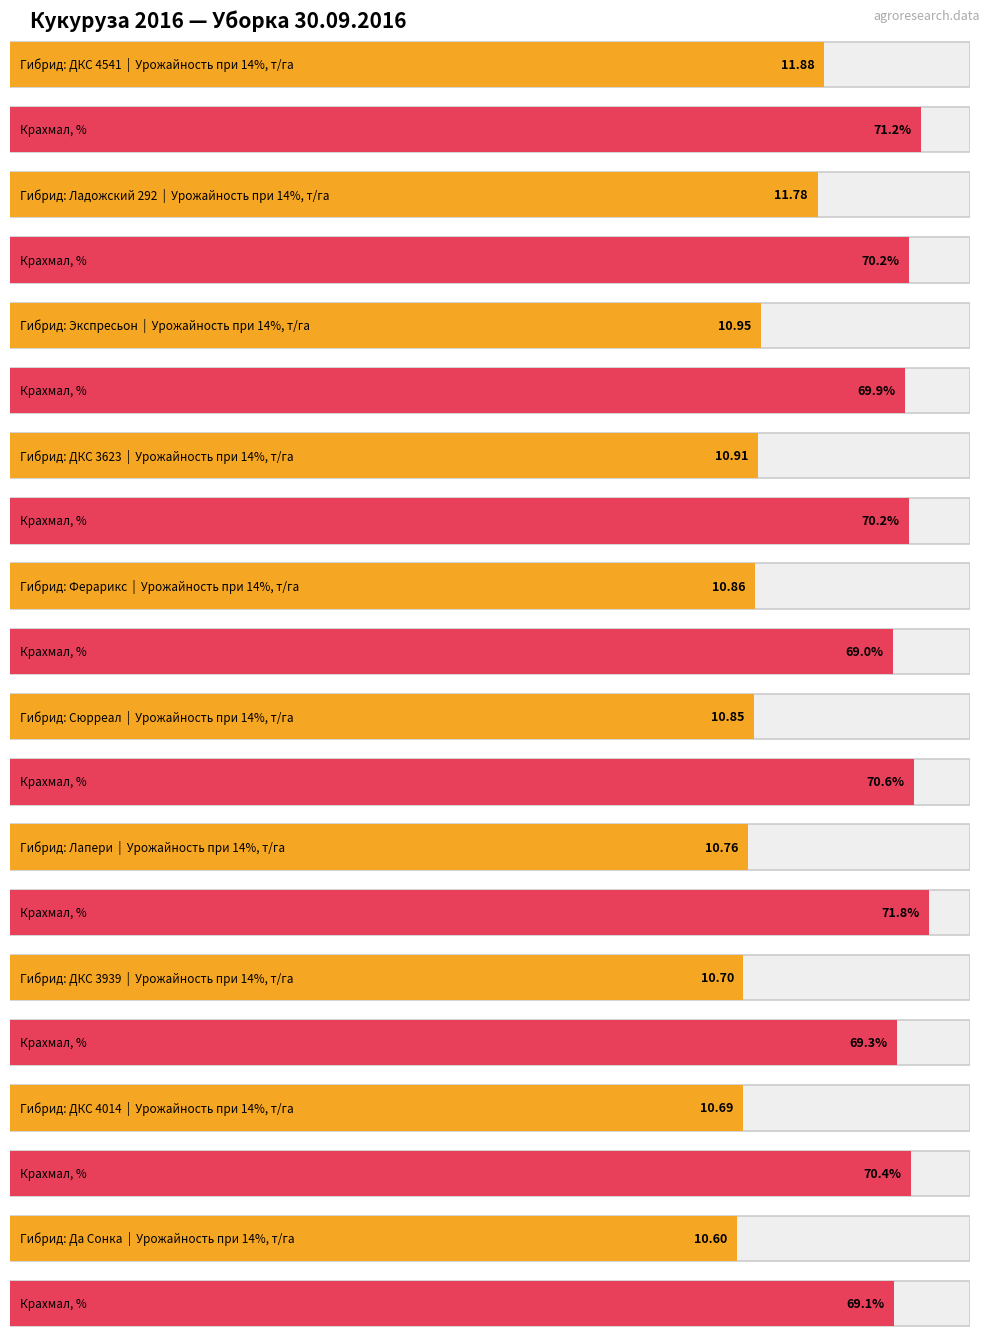

Which label corresponds to the largest value in the chart?

Лапери